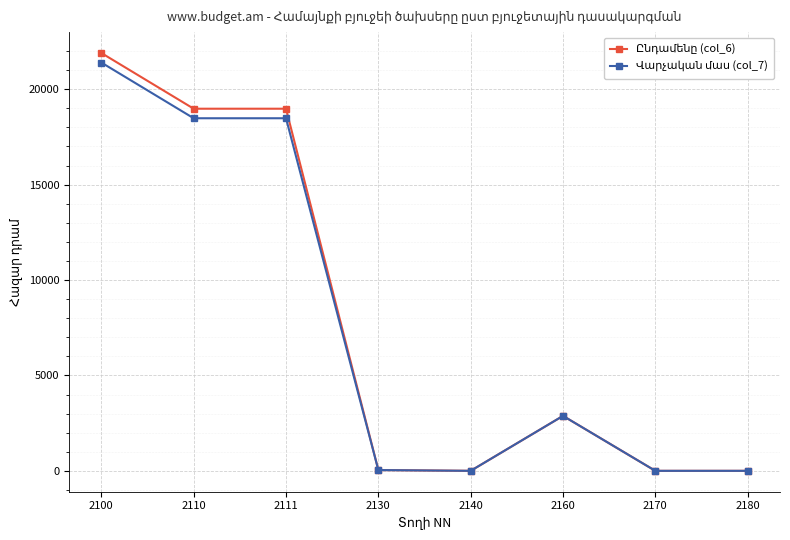

At how many categories does at least one series exceed 16941?

3